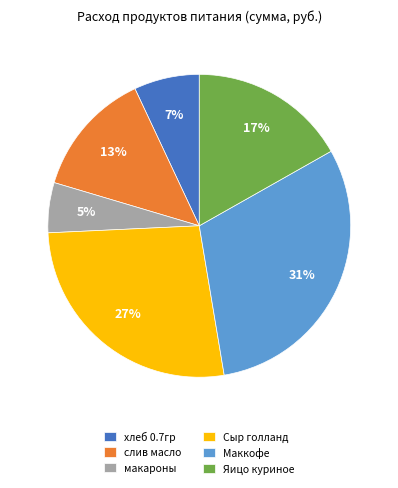

Does Маккофе account for over 50% of the chart?

No